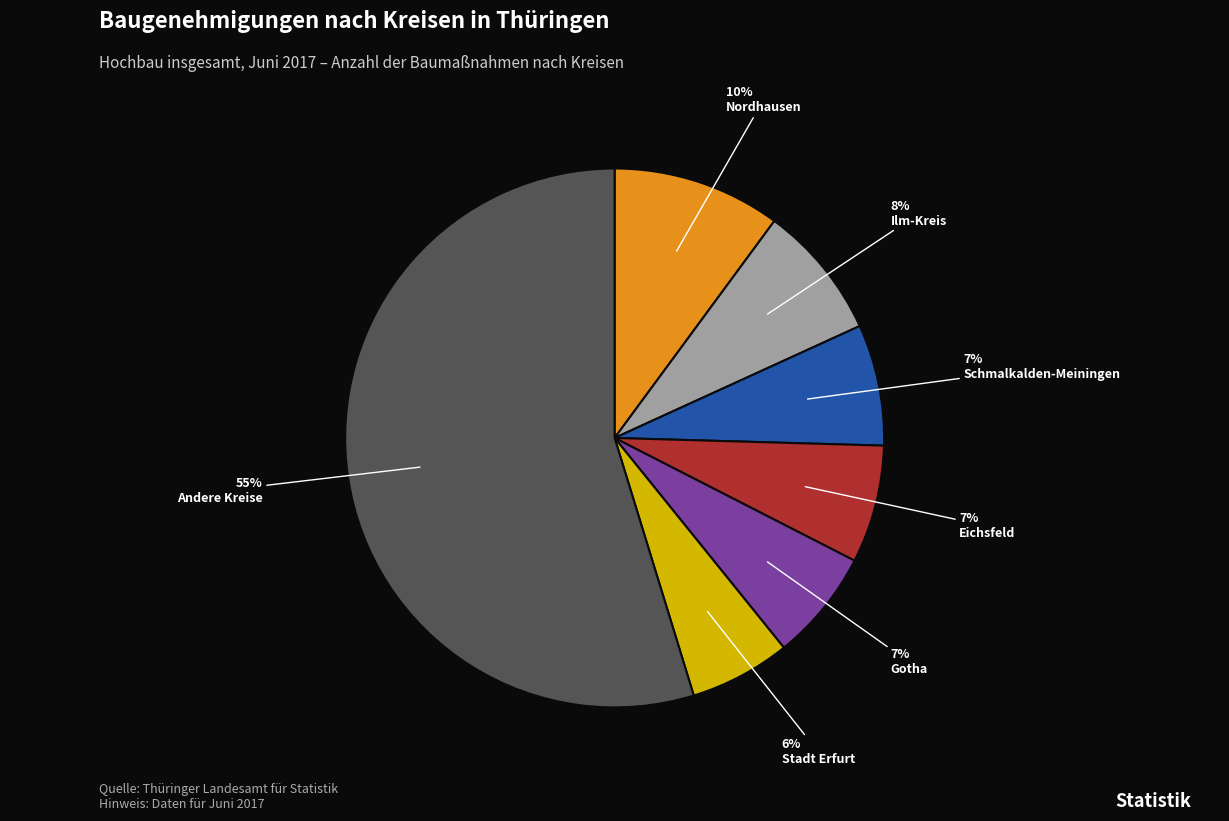

How many segments does this pie chart have?

7